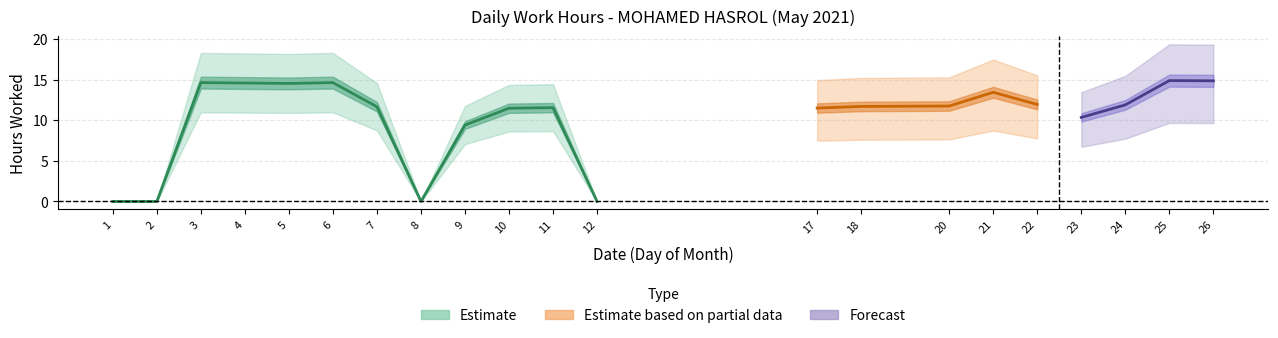

The value at 24 is 11.9. True or false?

True